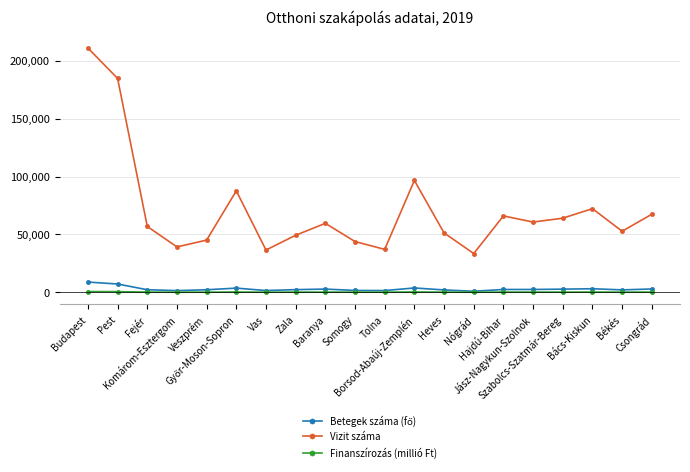

True or false: Finanszírozás (millió Ft) and Vizit száma cross at least once.

False